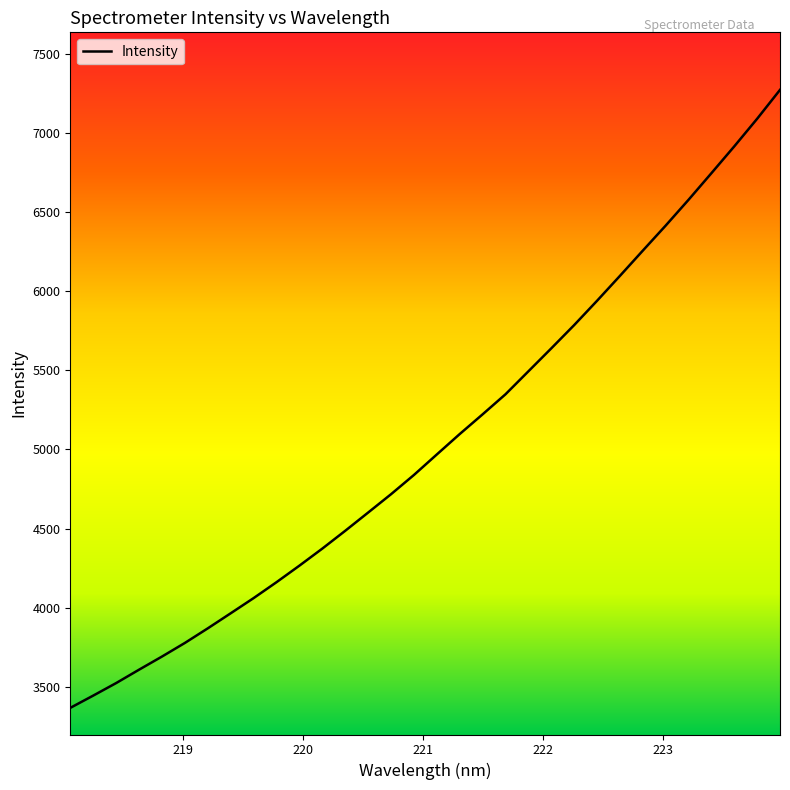

What is the smallest value displayed?

3366.7